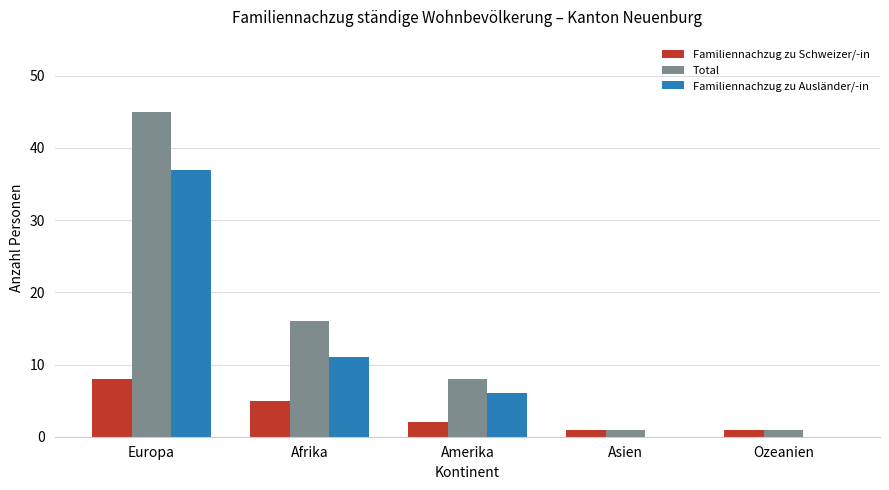

What is the sum of all Familiennachzug zu Ausländer/-in values?

54